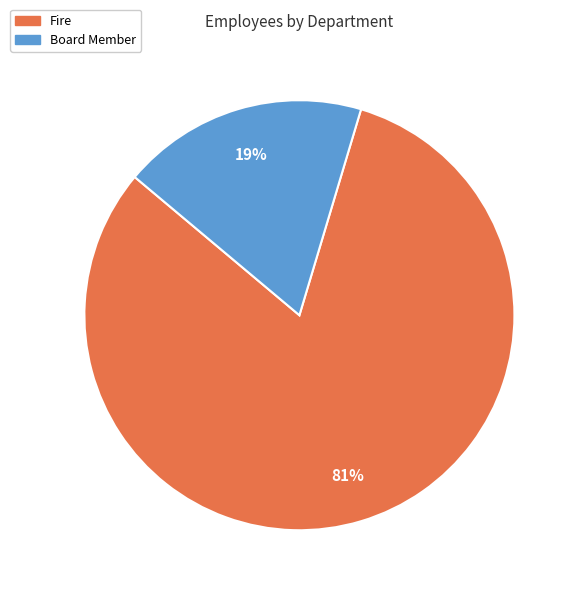

Count the number of slices in the pie.

2